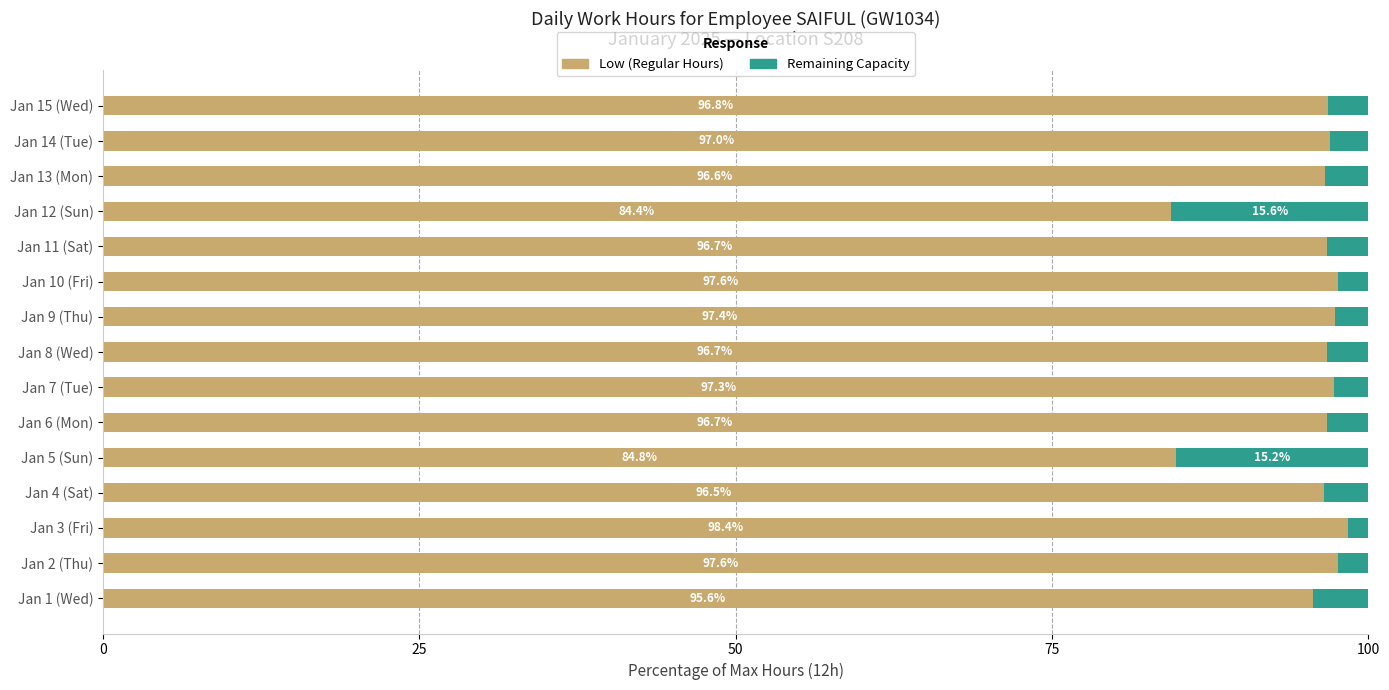

What is the difference between the maximum and second lowest values in the Low (Regular Hours) series?

13.6